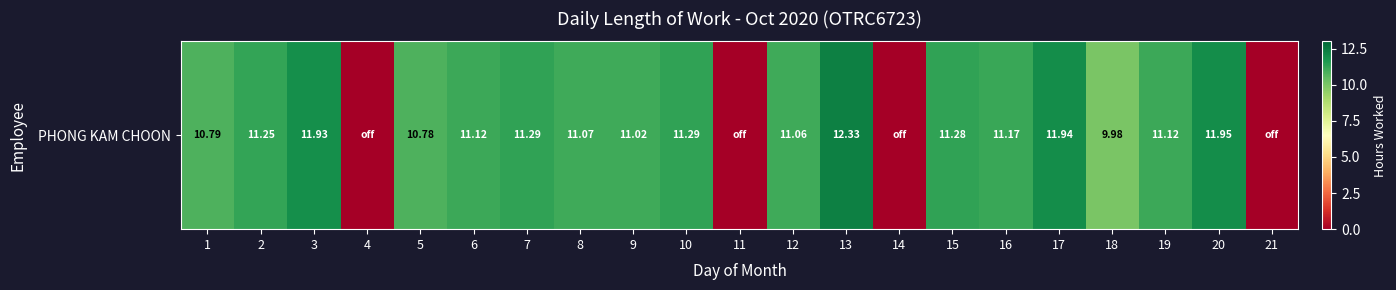

What is the approximate value at 17?

11.9